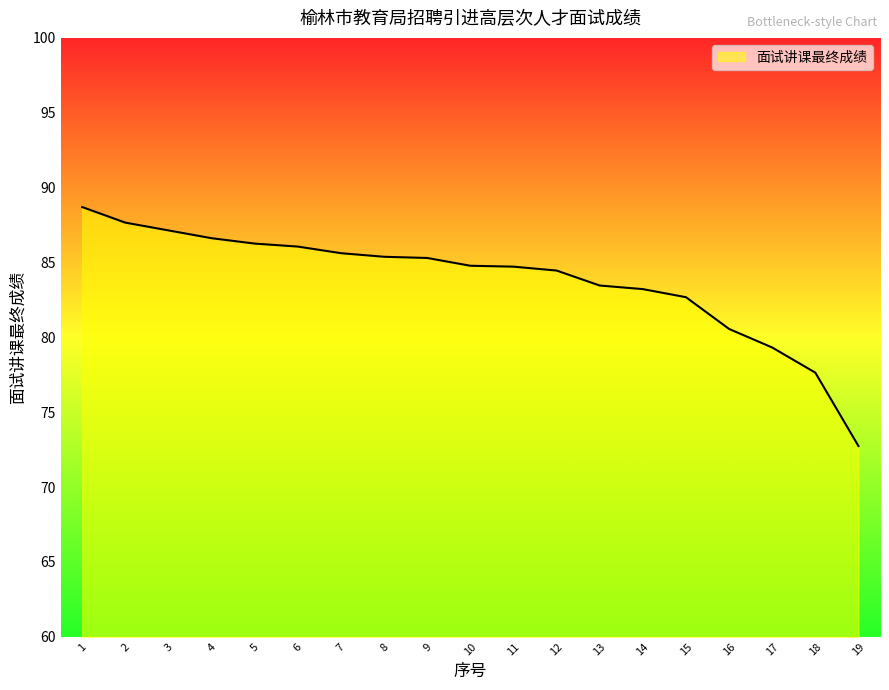

What is the smallest value displayed?

72.7